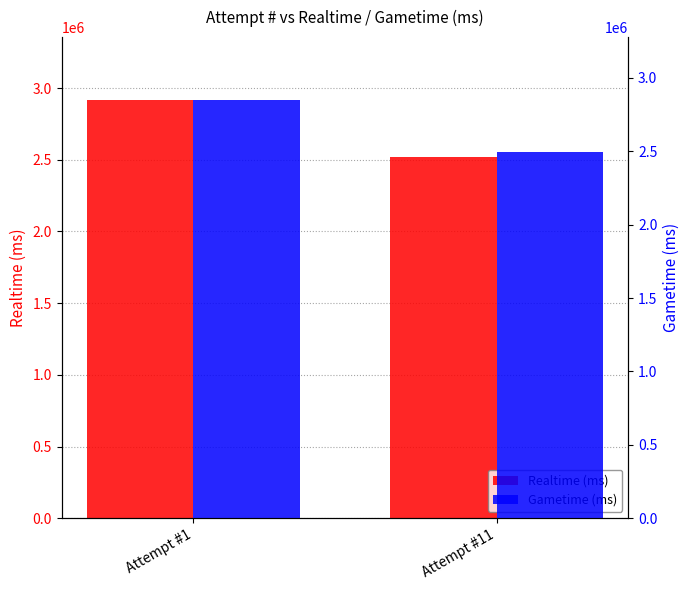

Rank the series by their maximum value, from lowest to highest.

Gametime (ms), Realtime (ms)